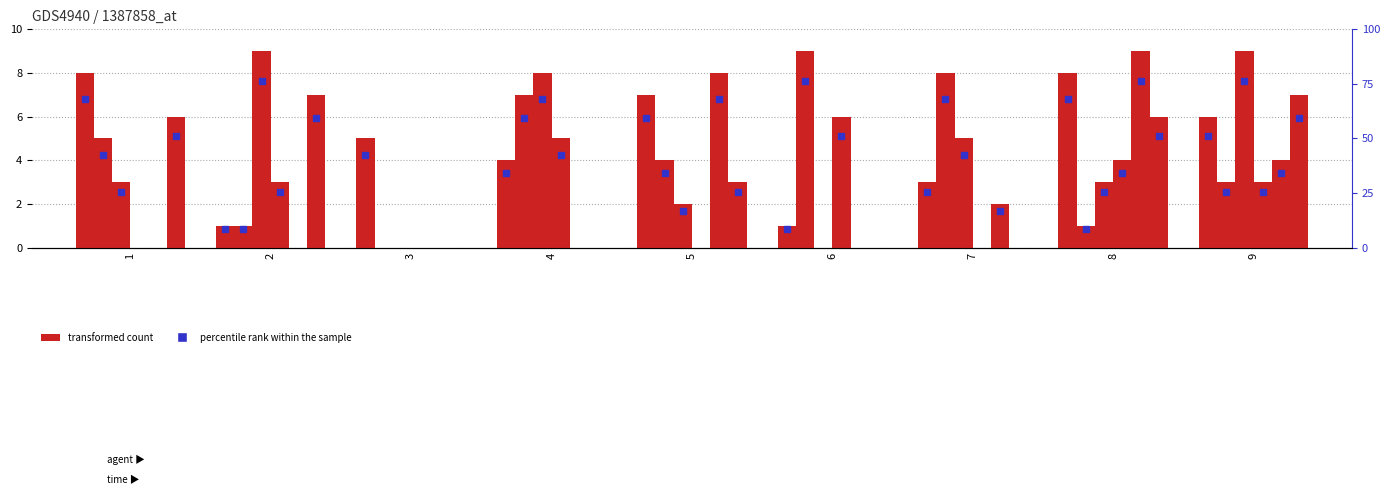

At which category is the sum across all series the highest?

9